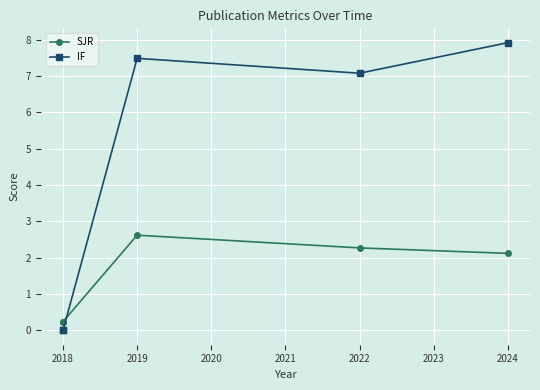

List the series in order of their peak value, highest first.

IF, SJR